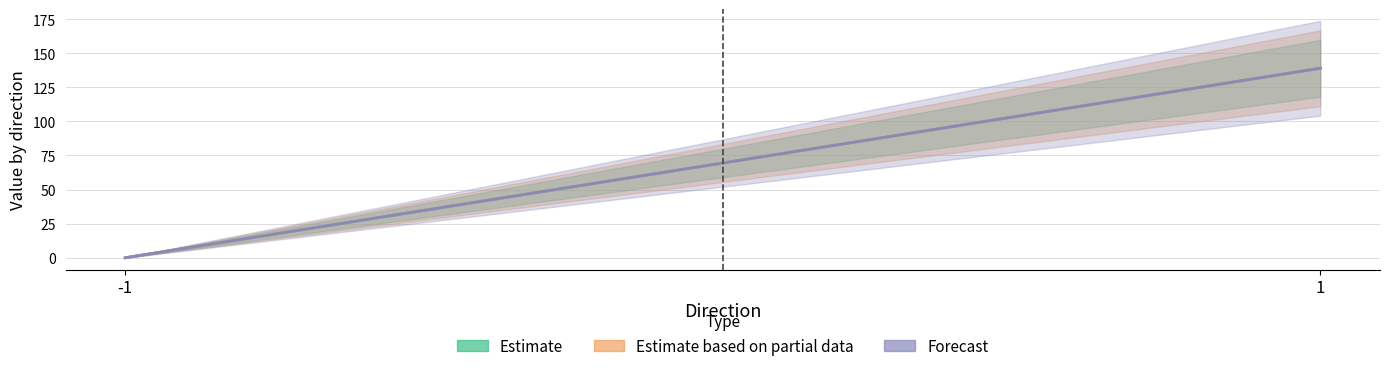

What is the value of the Forecast point at the 2nd from the left?

138.9